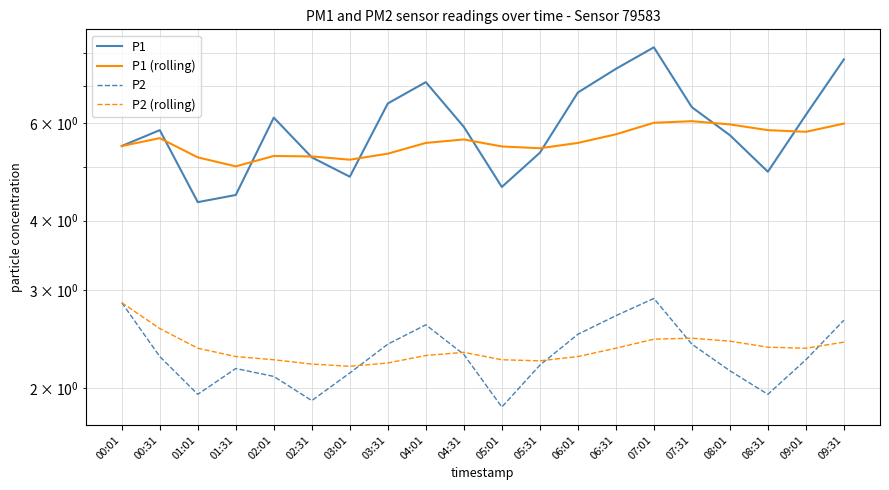

Is it true that P2 (rolling) equals 3.8 at 04:31?

False